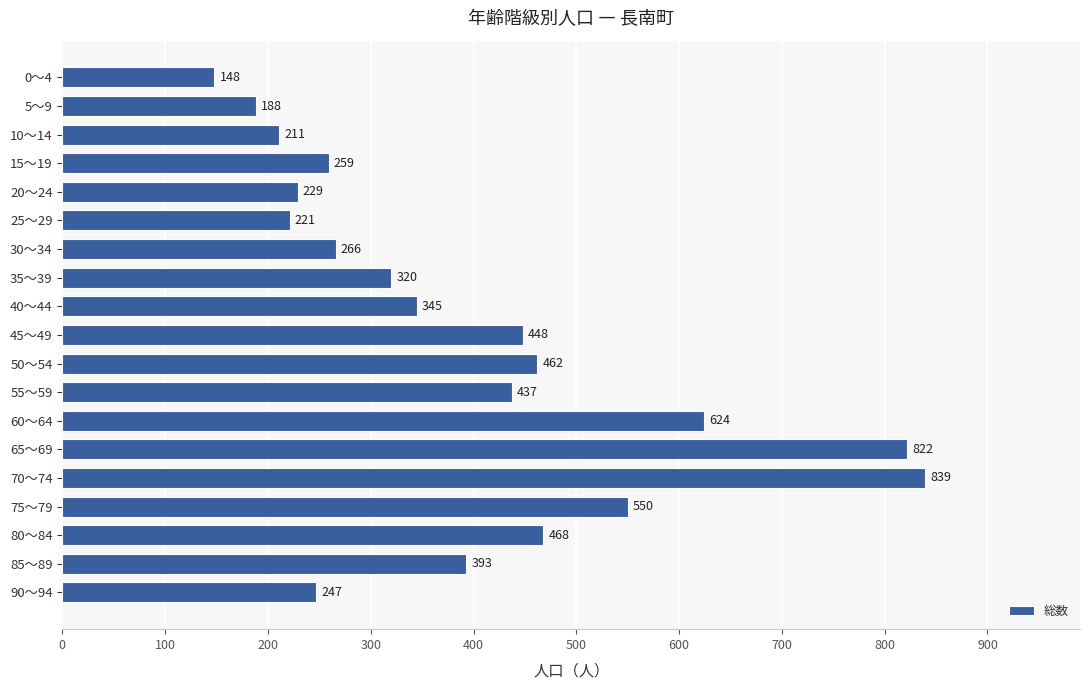

What is the value of the 17th bar from the top?

468